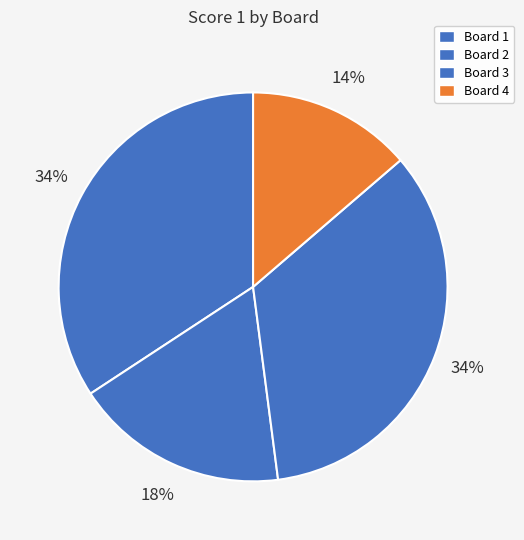

How many slices are in this pie chart?

4